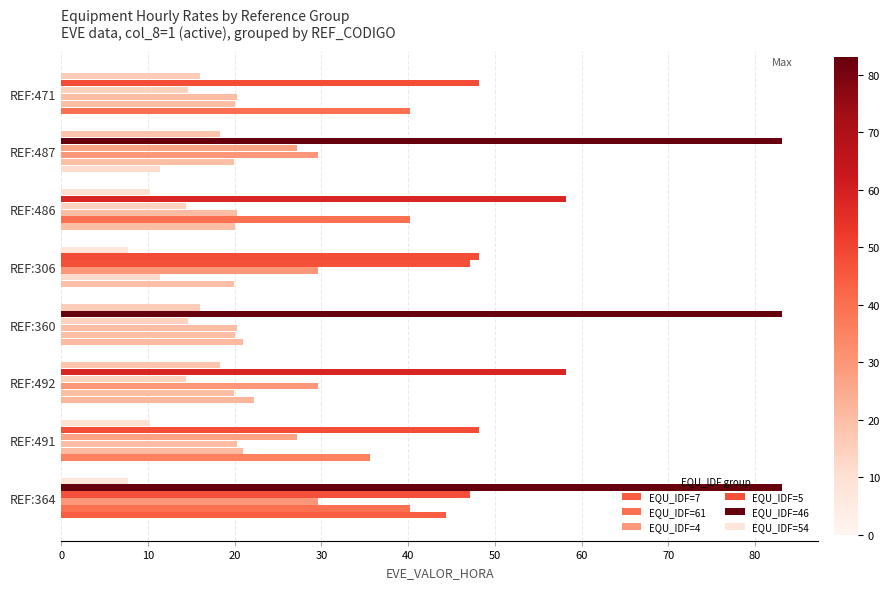

How many values in the EQU_IDF=54 series are below 15?

4